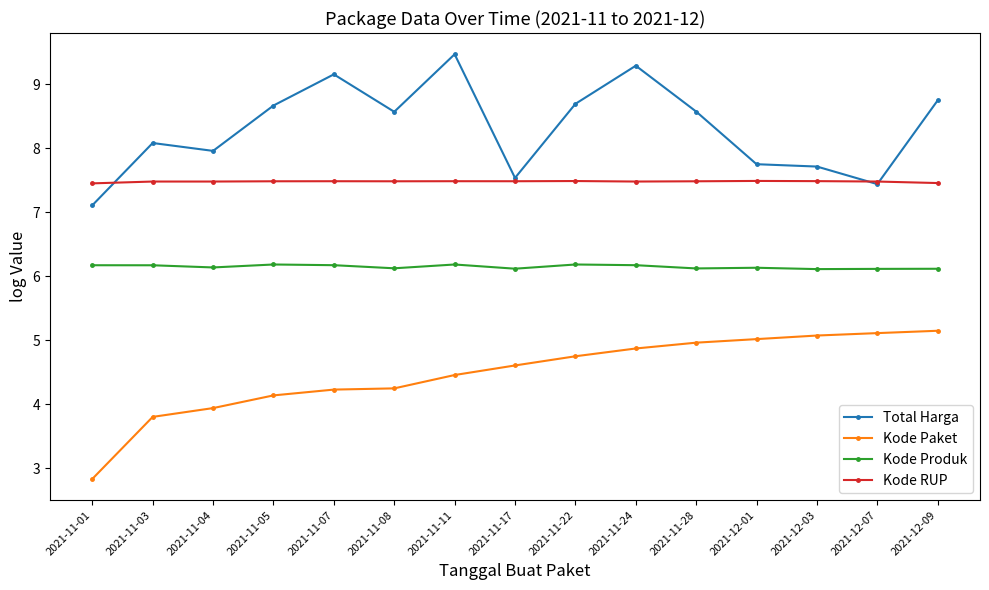

What is the average value of the Kode RUP series?

7.5